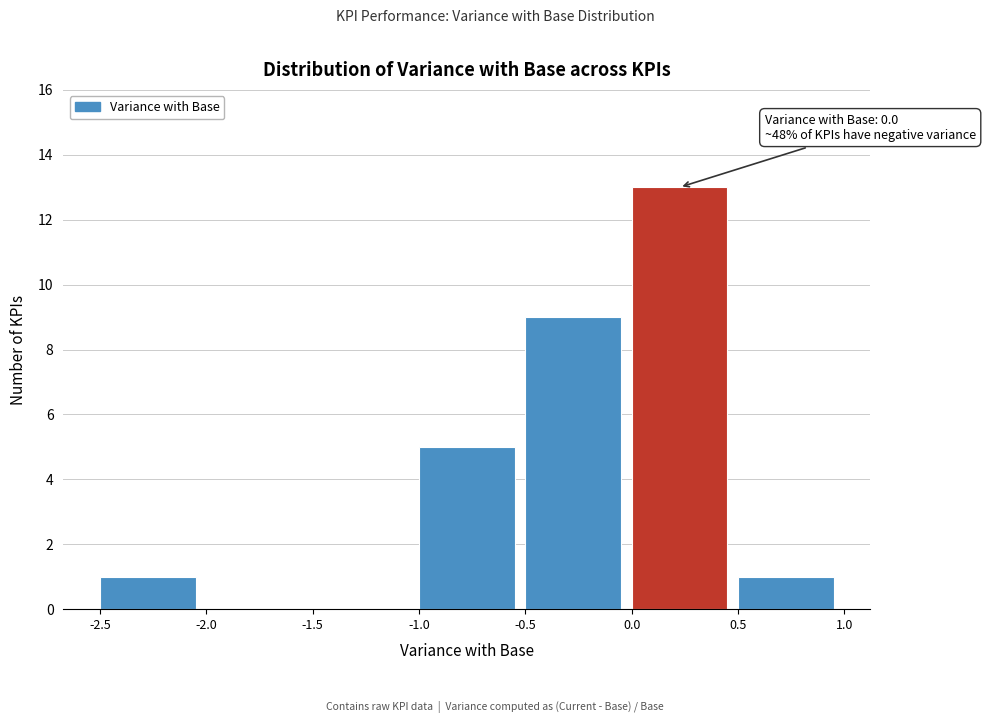

Which range on the x-axis has the tallest bar?

0.0 to 0.5